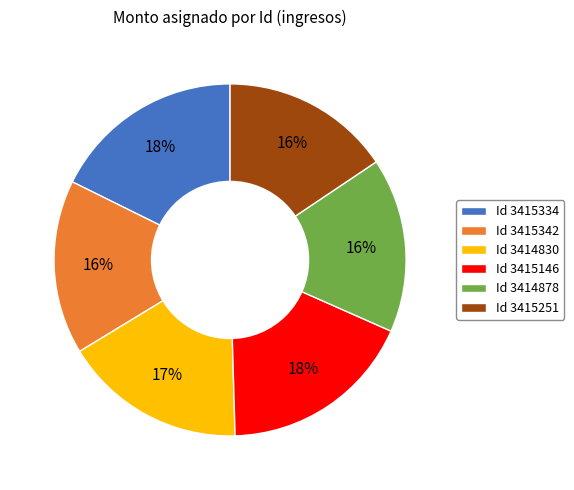

Approximately how many times larger is the value at Id 3415251 compared to Id 3415342?

1.0